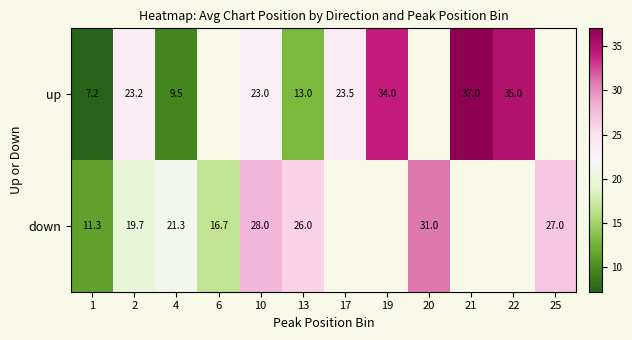

What is the difference between the highest and lowest values at 4?

11.8